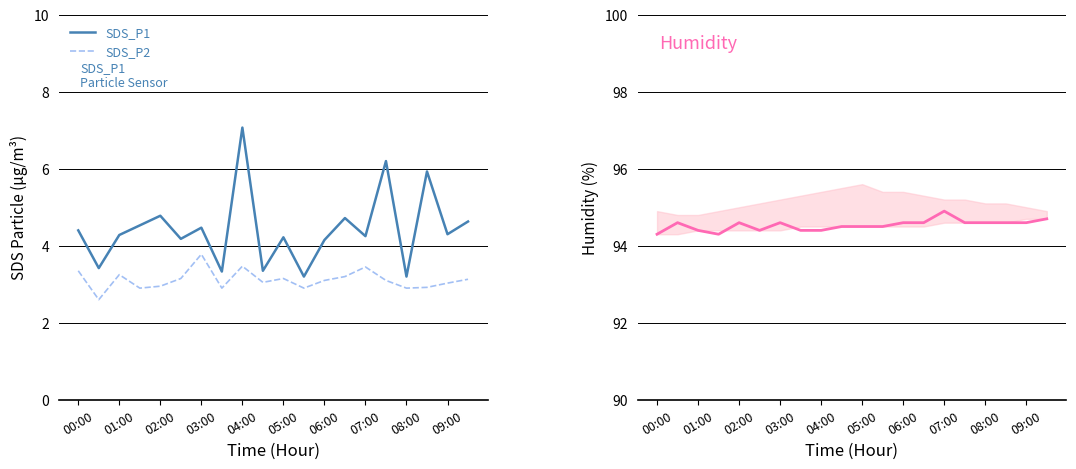

How many series are shown in this chart?

3